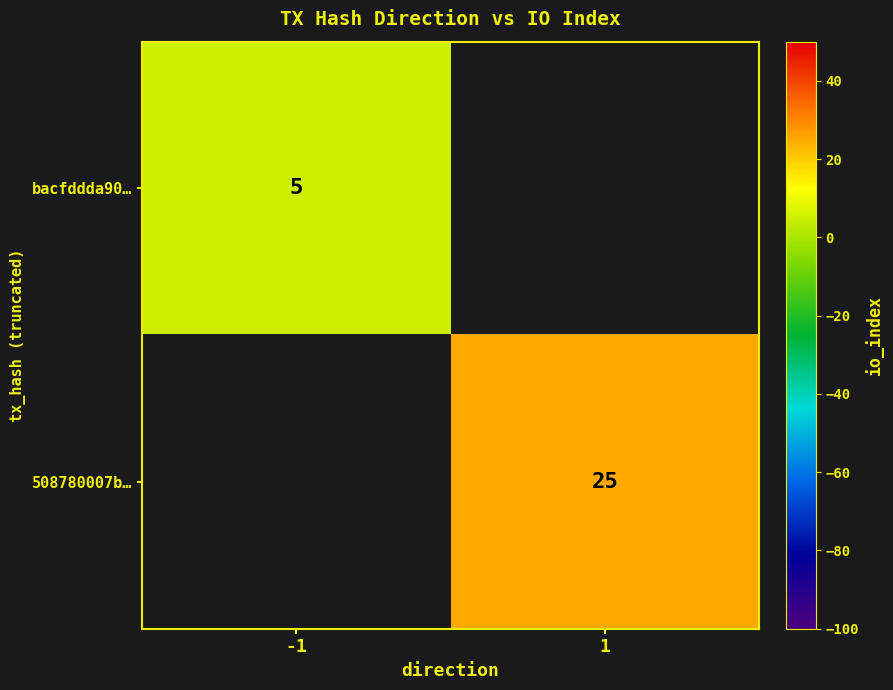

Is it true that bacfddda90… equals 3 at -1?

False